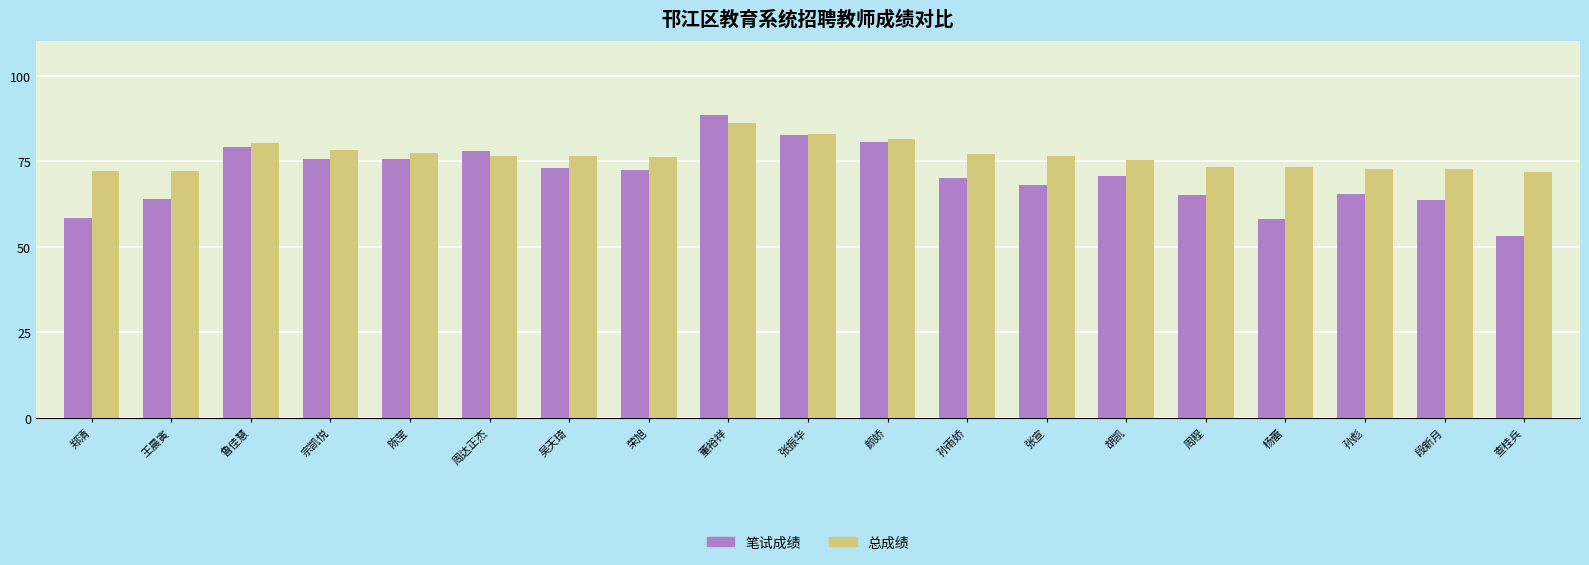

What is the maximum value for 总成绩?

86.0